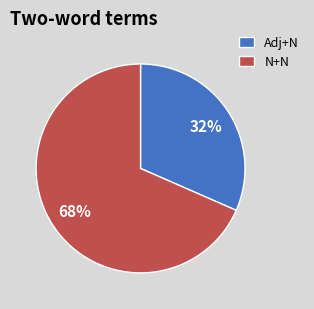

Rank the categories by value from lowest to highest.

Adj+N, N+N